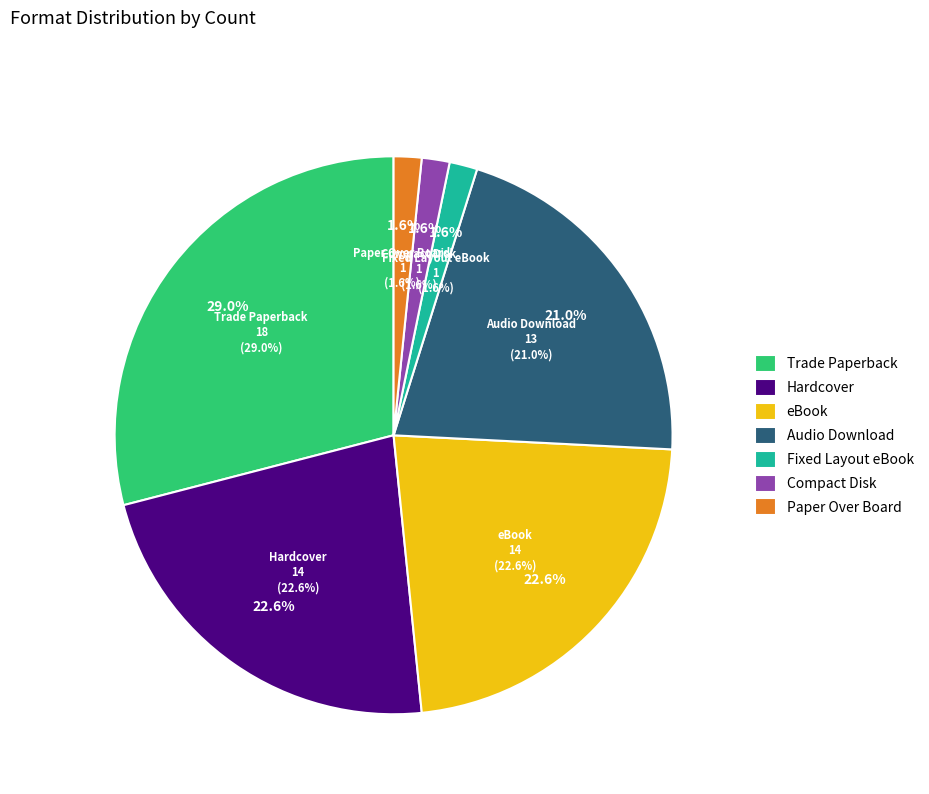

How many segments does this pie chart have?

7